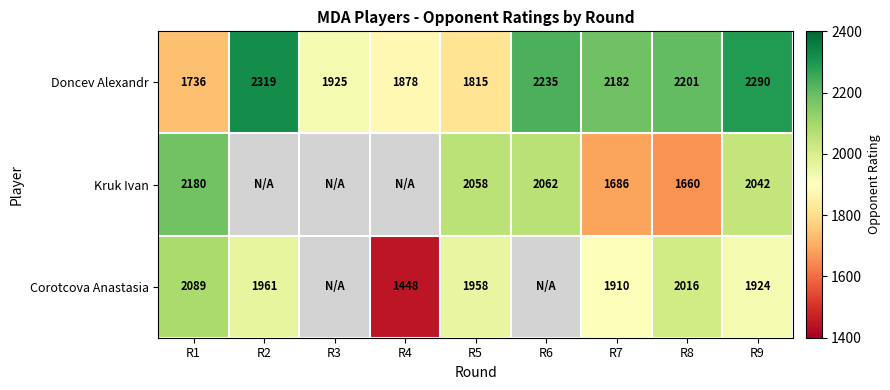

What is the total value across all series at R8?

5877